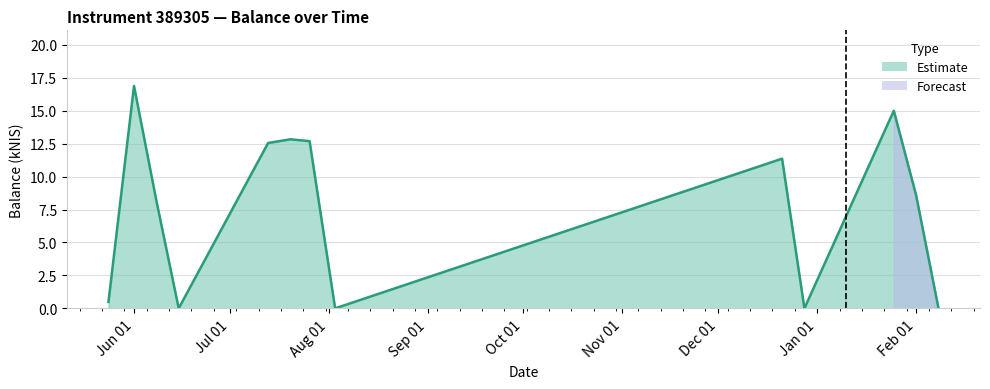

What is the difference between the maximum and minimum values?

16.9